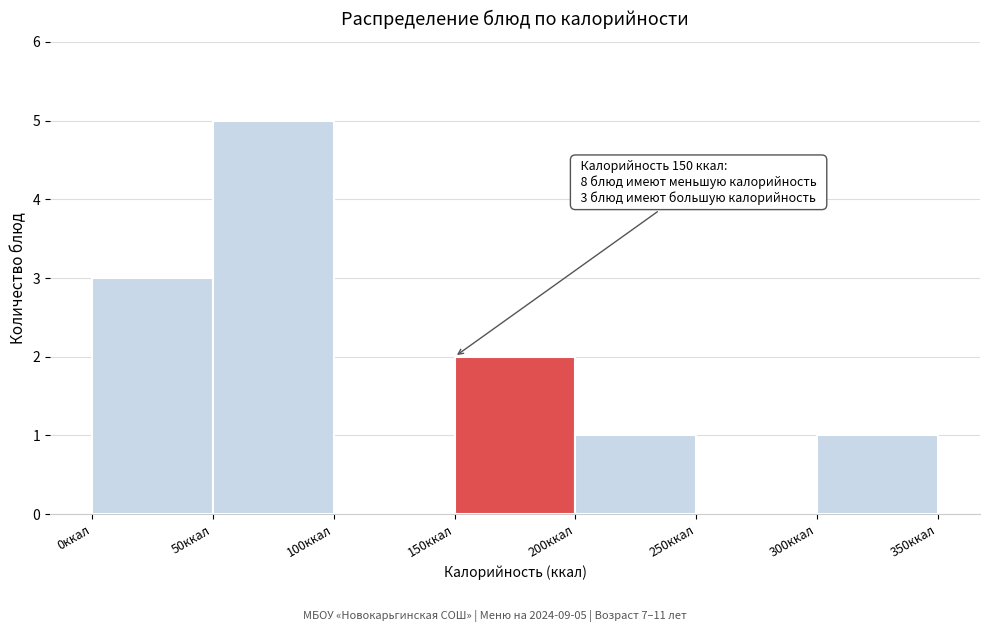

Which range on the x-axis has the tallest bar?

50 to 100